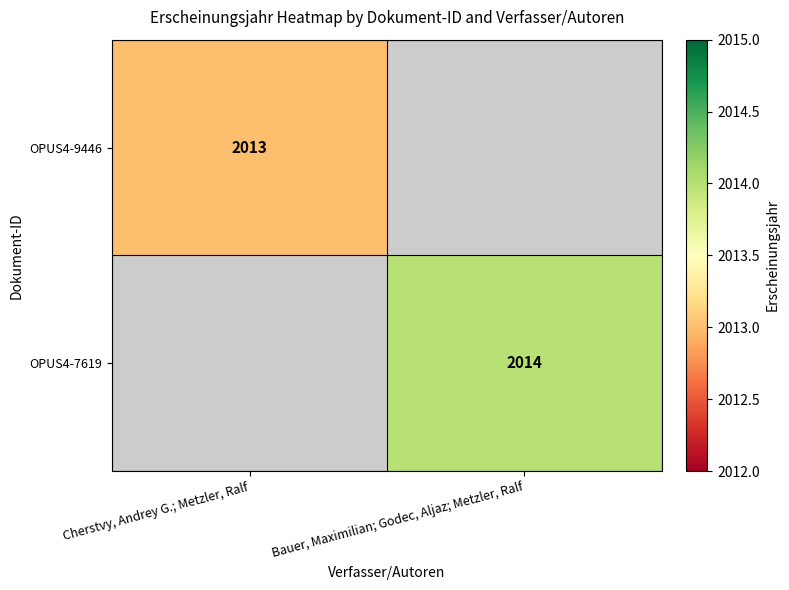

Is it true that OPUS4-7619 equals 2014 at Bauer, Maximilian; Godec, Aljaz; Metzler, Ralf?

True